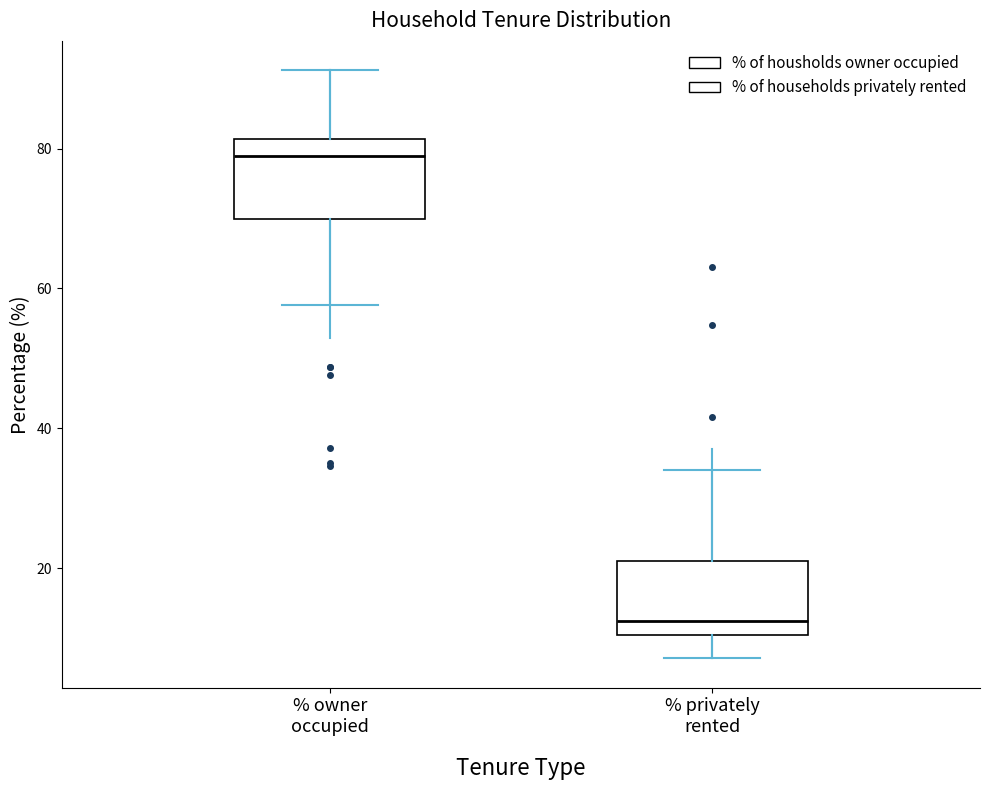

Reading left to right, read every box against the y-axis: the position of its median line, the range the box covers, and the ends of its whiskers. The values are not printed on the chart, so give them approximately, as read against the axis.

% owner occupied: median 78, box 70 to 82, whiskers 58 to 92
% privately rented: median 12, box 10 to 22, whiskers 8 to 34